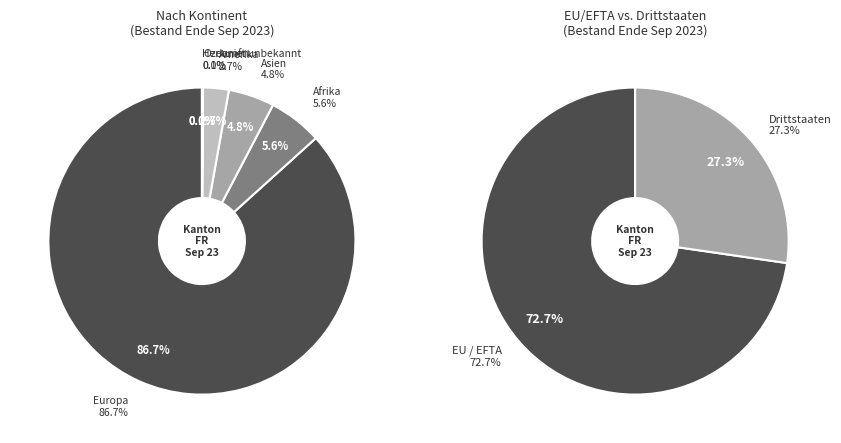

Which category has the smallest portion of the pie?

Ozeanien